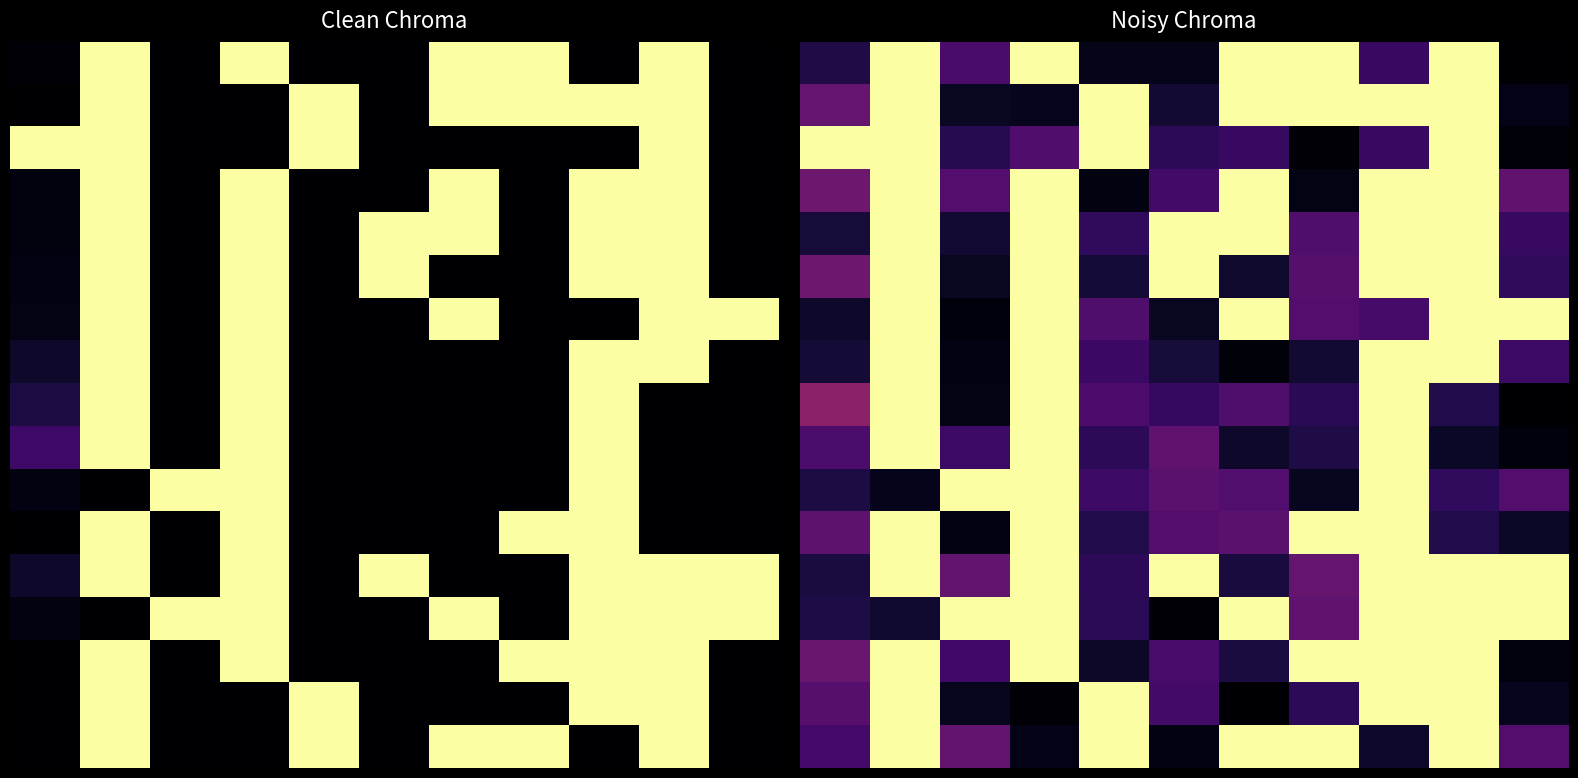

How many data points does each series have?

11